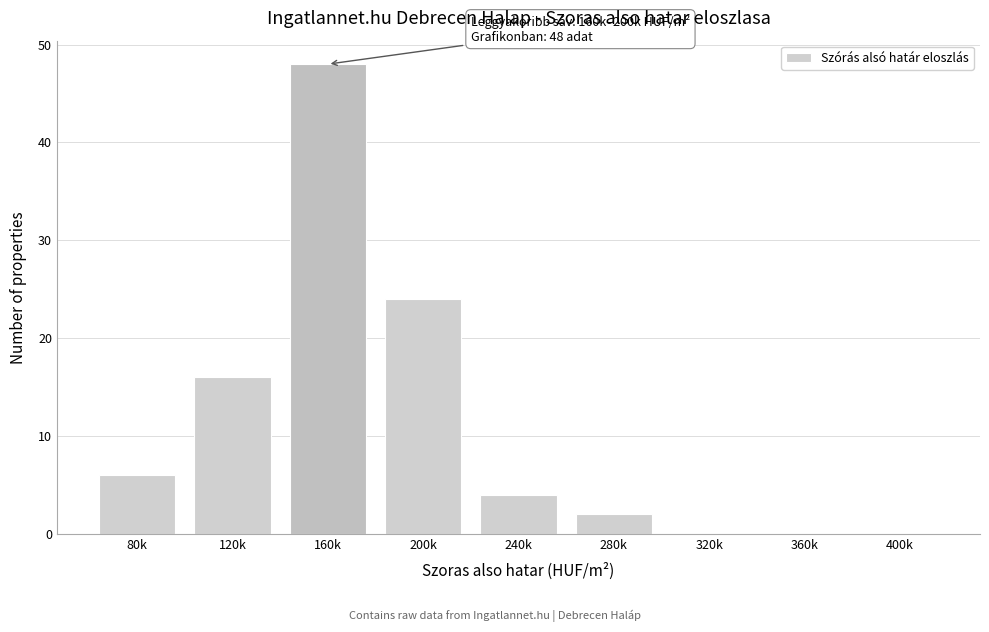

Reading left to right, what are all the values shown in this chart?

80k=6	120k=16	160k=48	200k=24	240k=4	280k=2	320k=0	360k=0	400k=0